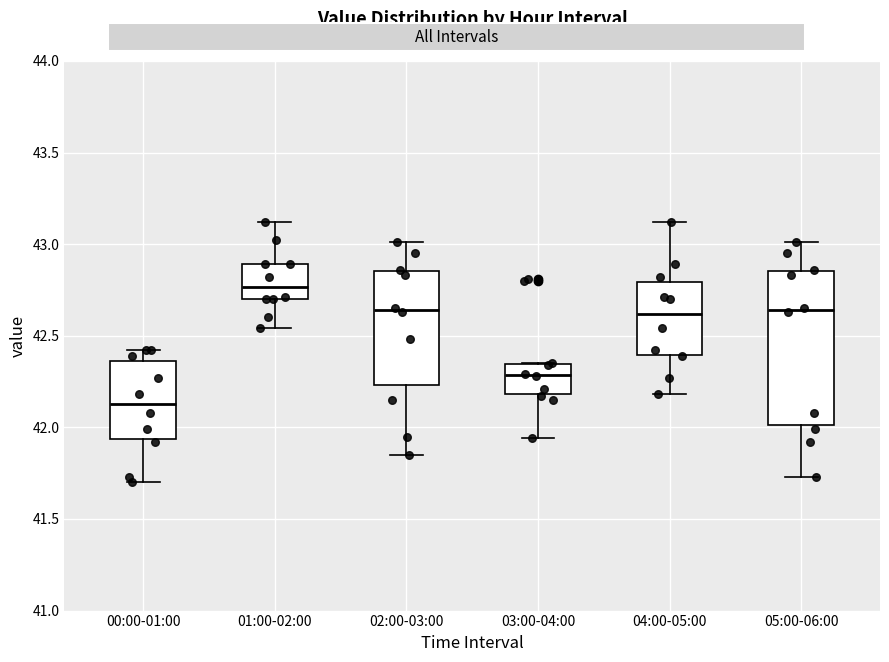

Which box's median line is the lowest?

00:00-01:00